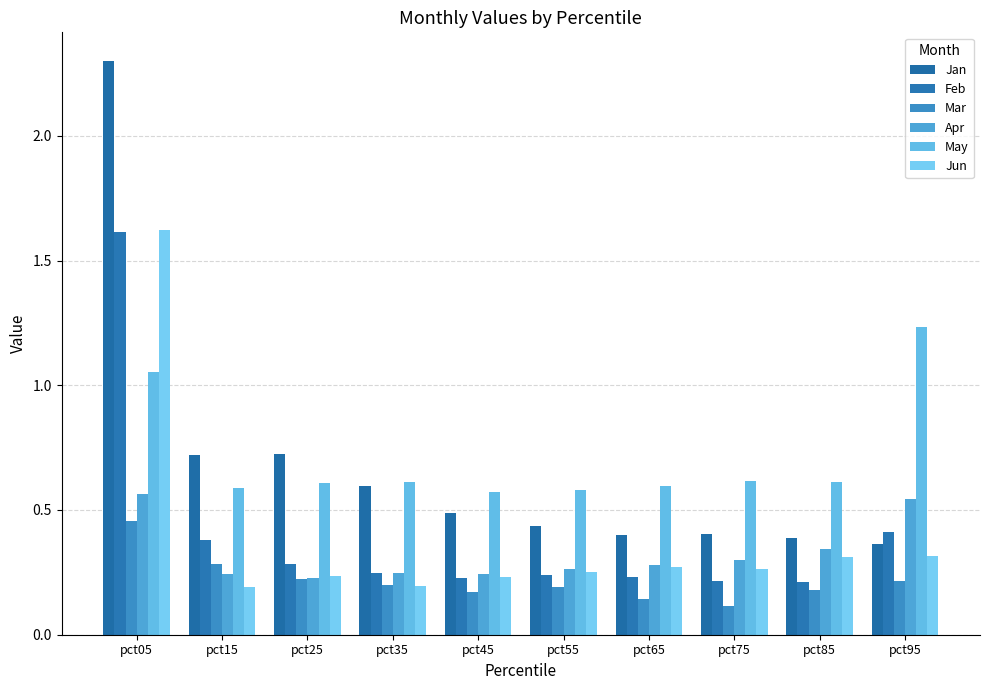

What is the maximum value shown in the chart?

2.3